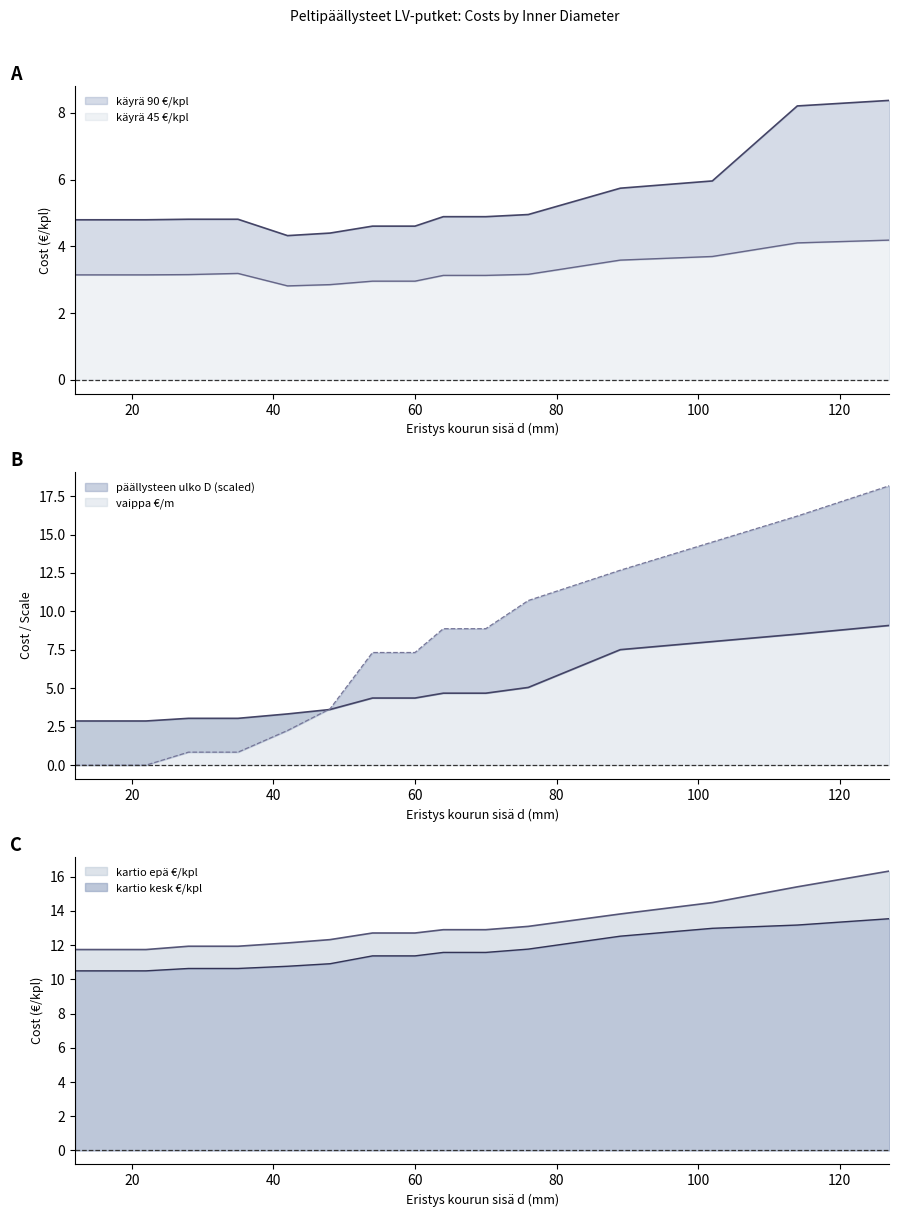

What is the average value of the käyrä 45 €/kpl series?

3.3